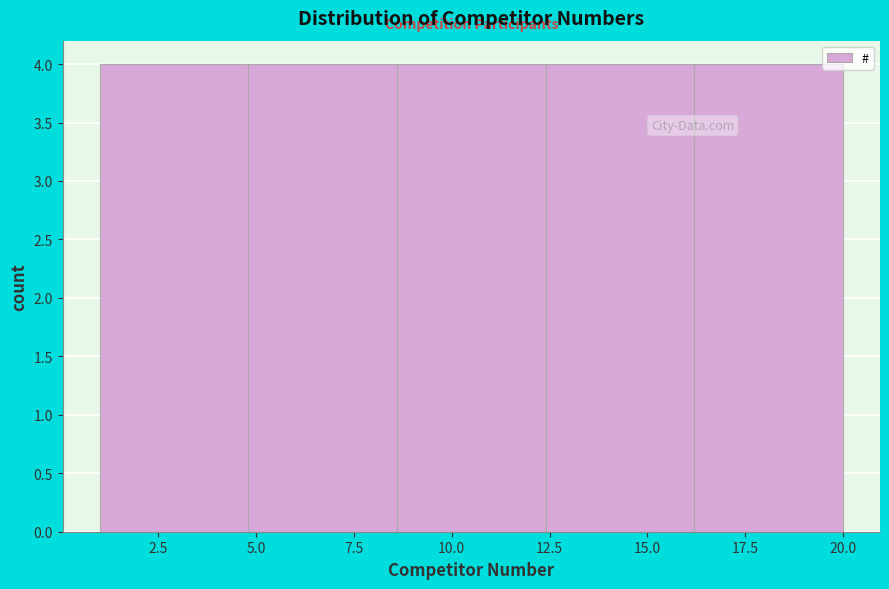

How tall is the bar that spans 12.4 to 16.2 on the x-axis? Neither the bar edges nor the heights are printed on the chart, so give them approximately, as read against the axes.

4